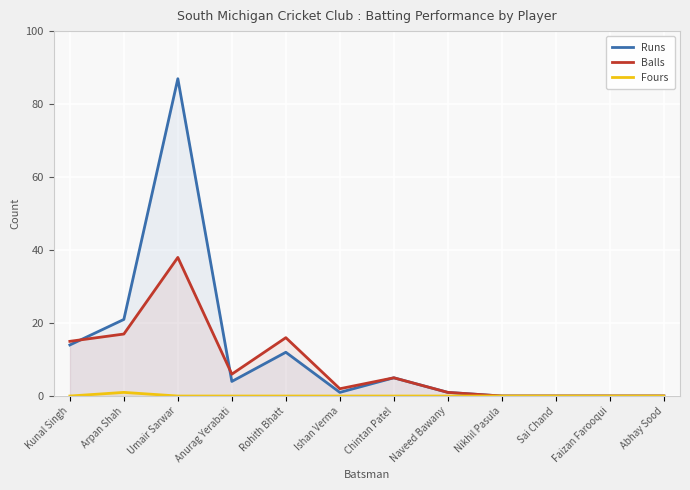

Reading left to right, extract all data points from this chart.

Runs: Kunal Singh=14	Arpan Shah=21	Umair Sarwar=87	Anurag Yerabati=4	Rohith Bhatt=12	Ishan Verma=1	Chintan Patel=5	Naveed Bawany=1	Nikhil Pasula=0	Sai Chand=0	Faizan Farooqui=0	Abhay Sood=0
Balls: Kunal Singh=15	Arpan Shah=17	Umair Sarwar=38	Anurag Yerabati=6	Rohith Bhatt=16	Ishan Verma=2	Chintan Patel=5	Naveed Bawany=1	Nikhil Pasula=0	Sai Chand=0	Faizan Farooqui=0	Abhay Sood=0
Fours: Kunal Singh=0	Arpan Shah=1	Umair Sarwar=0	Anurag Yerabati=0	Rohith Bhatt=0	Ishan Verma=0	Chintan Patel=0	Naveed Bawany=0	Nikhil Pasula=0	Sai Chand=0	Faizan Farooqui=0	Abhay Sood=0